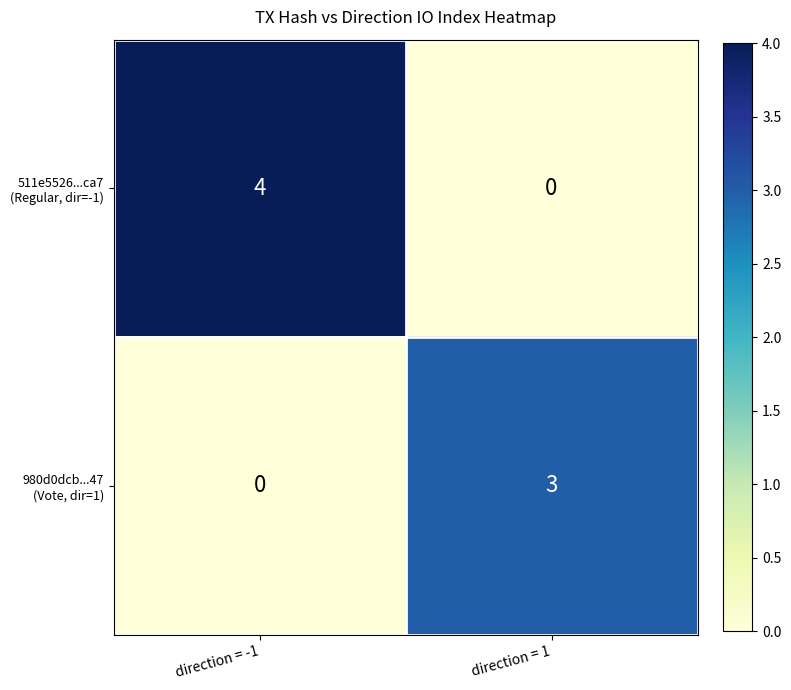

What is the total value across all series at direction = -1?

4